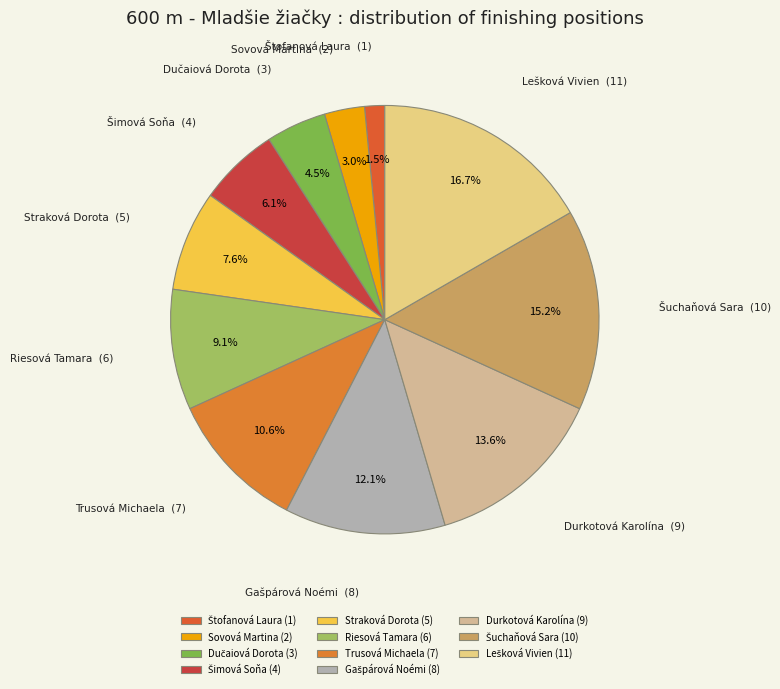

Between Straková Dorota and Durkotová Karolína, which is larger?

Durkotová Karolína